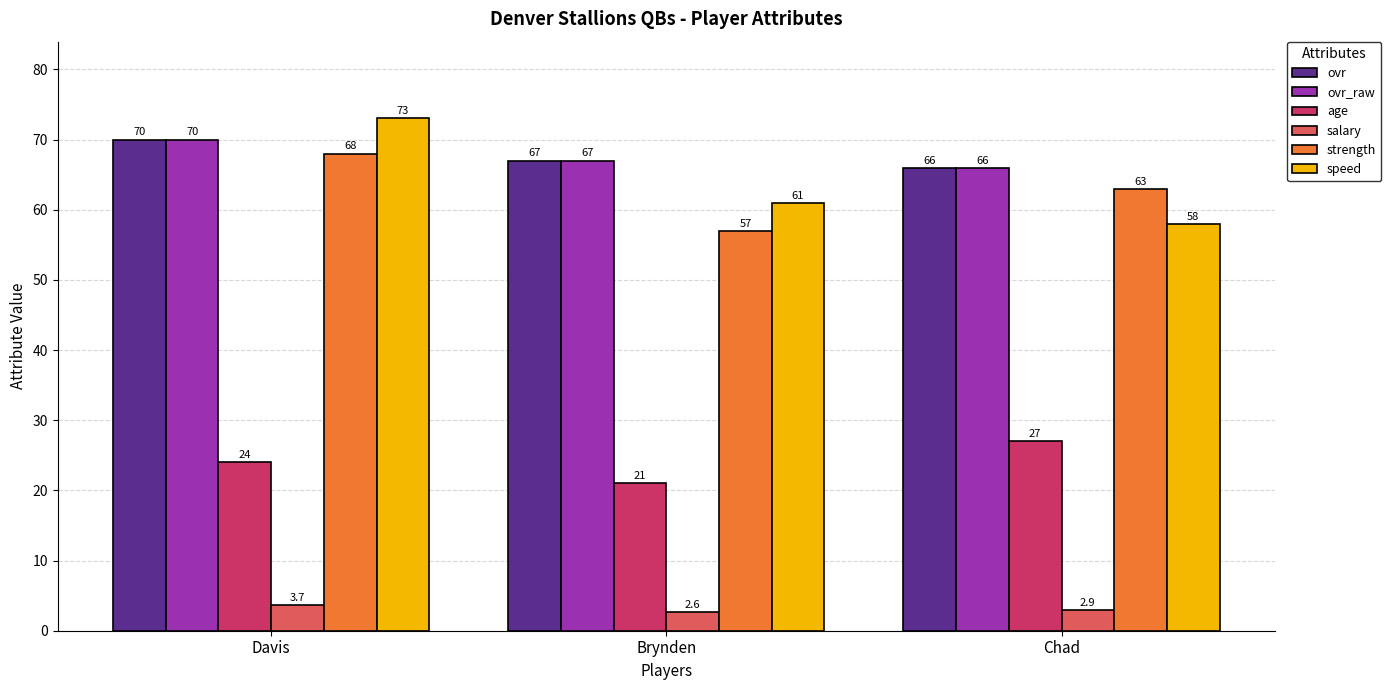

Are the bars grouped side by side (vs. stacked)?

Yes